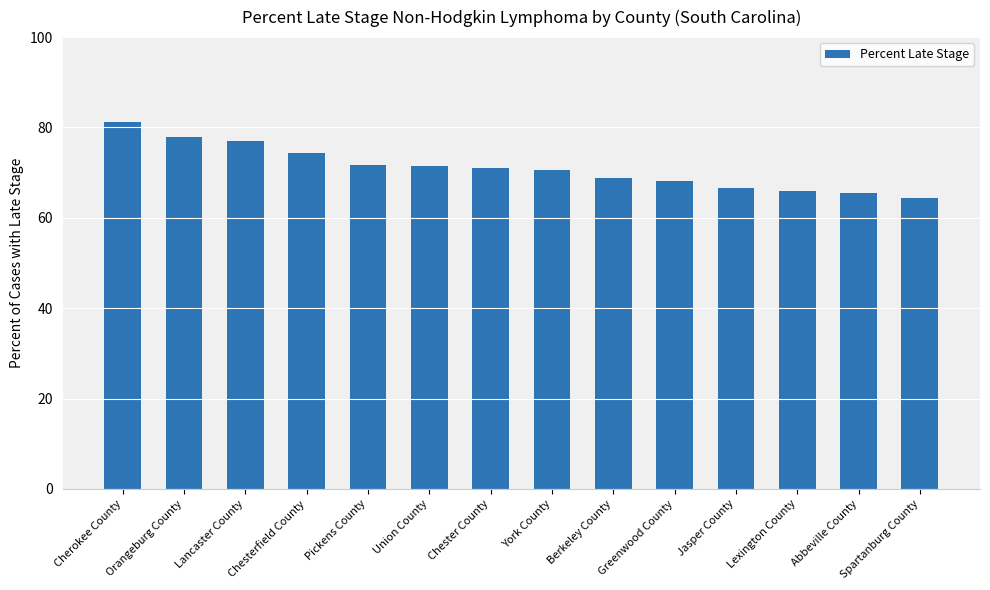

What position from the left is Pickens County?

5